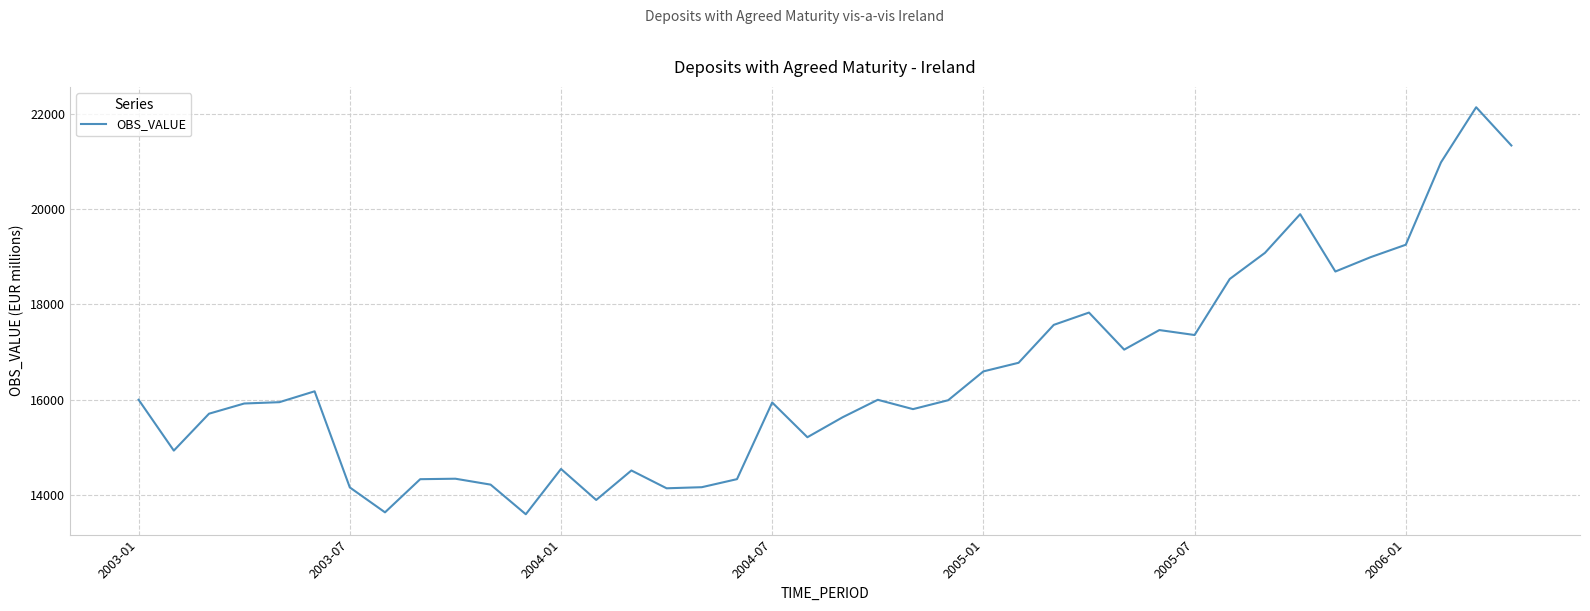

What is the greatest value displayed?

22141